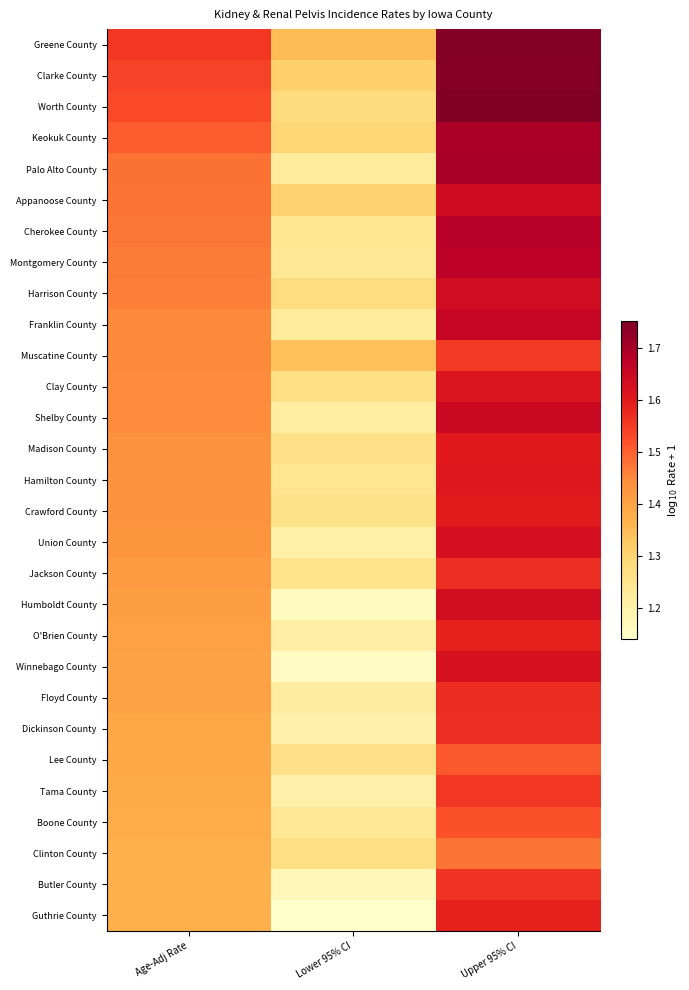

Which label corresponds to the largest value in the chart?

Upper 95% CI